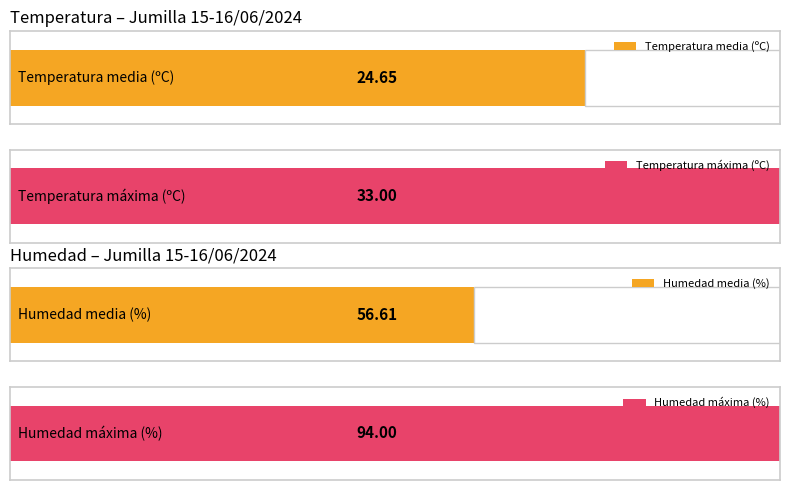

Are the bars horizontal?

Yes